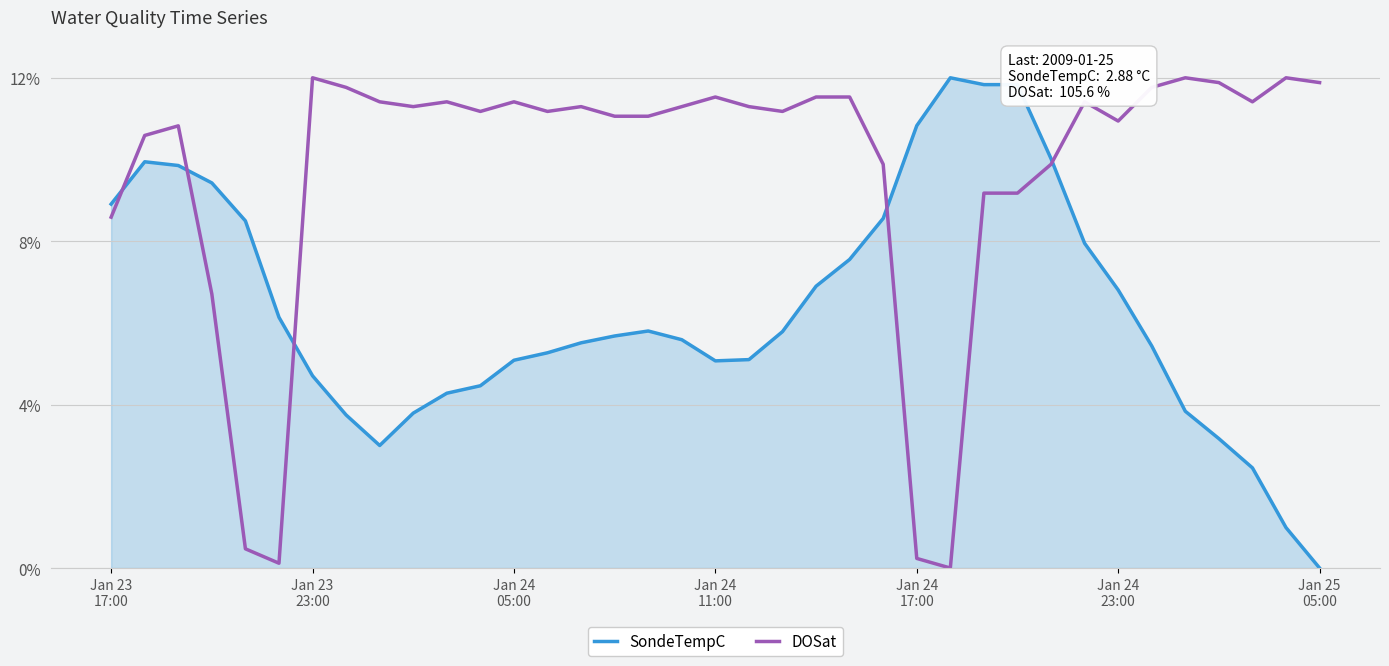

What is the highest value of the DOSat series?

12.0